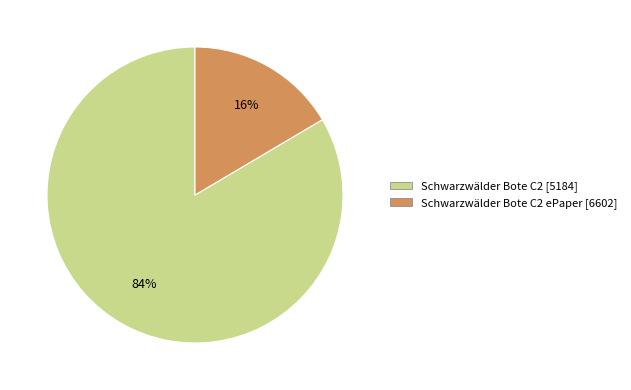

Is Schwarzwälder Bote C2 ePaper [6602] the majority of the pie?

No